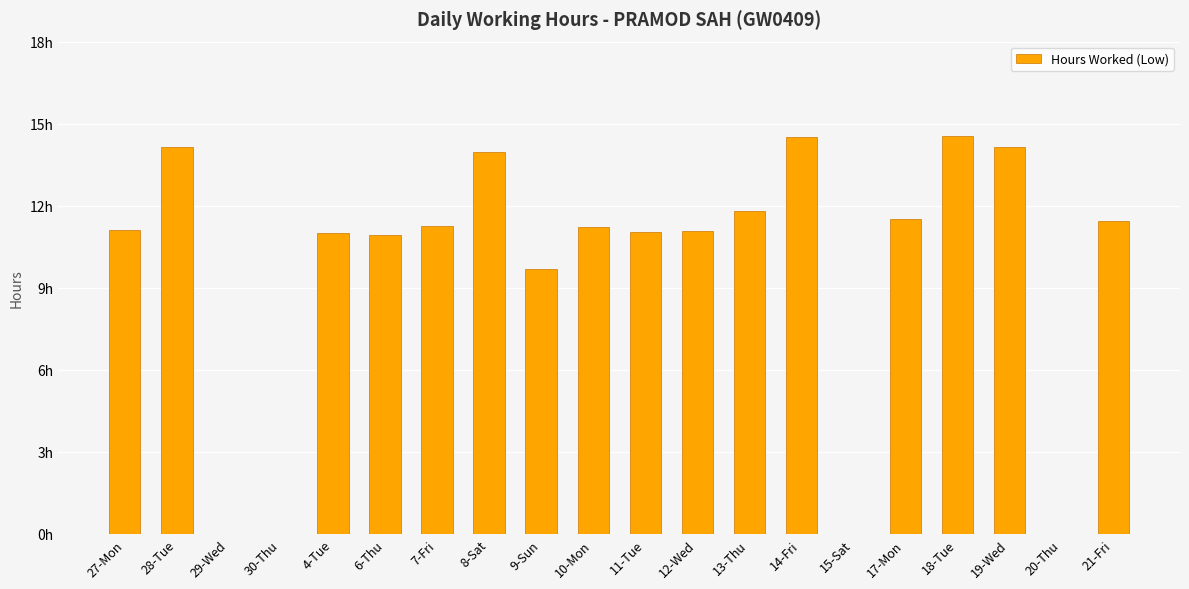

How many data points does each series have?

20